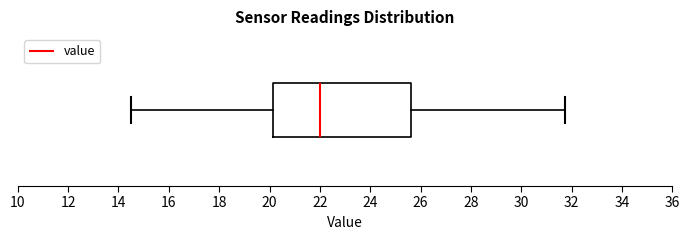

Transcribe this box plot: give where the median line is, the range the box spans, and where the two whiskers end, as read against the x-axis. The values are not printed on the chart, so give them approximately, as read against the axis.

median 22.0, box 20.2 to 25.6, whiskers 14.6 to 31.8